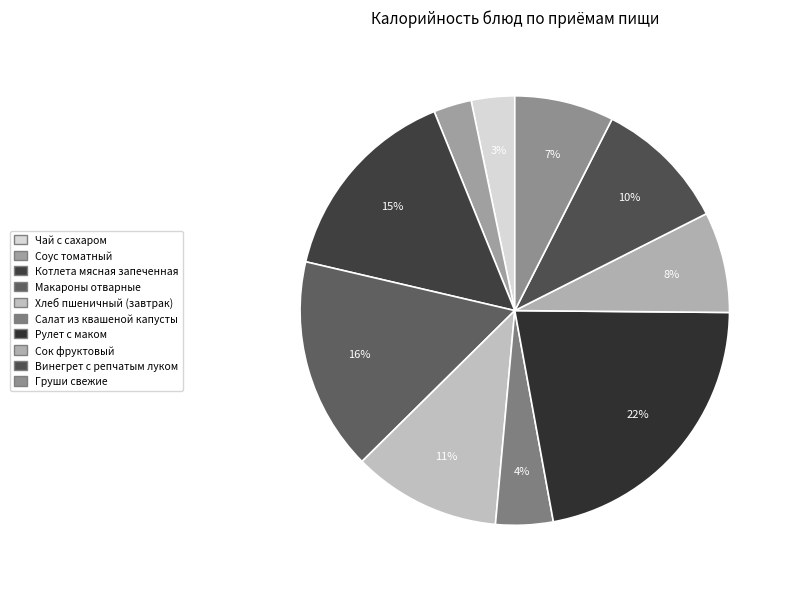

What is the smallest slice in the pie chart?

Соус томатный